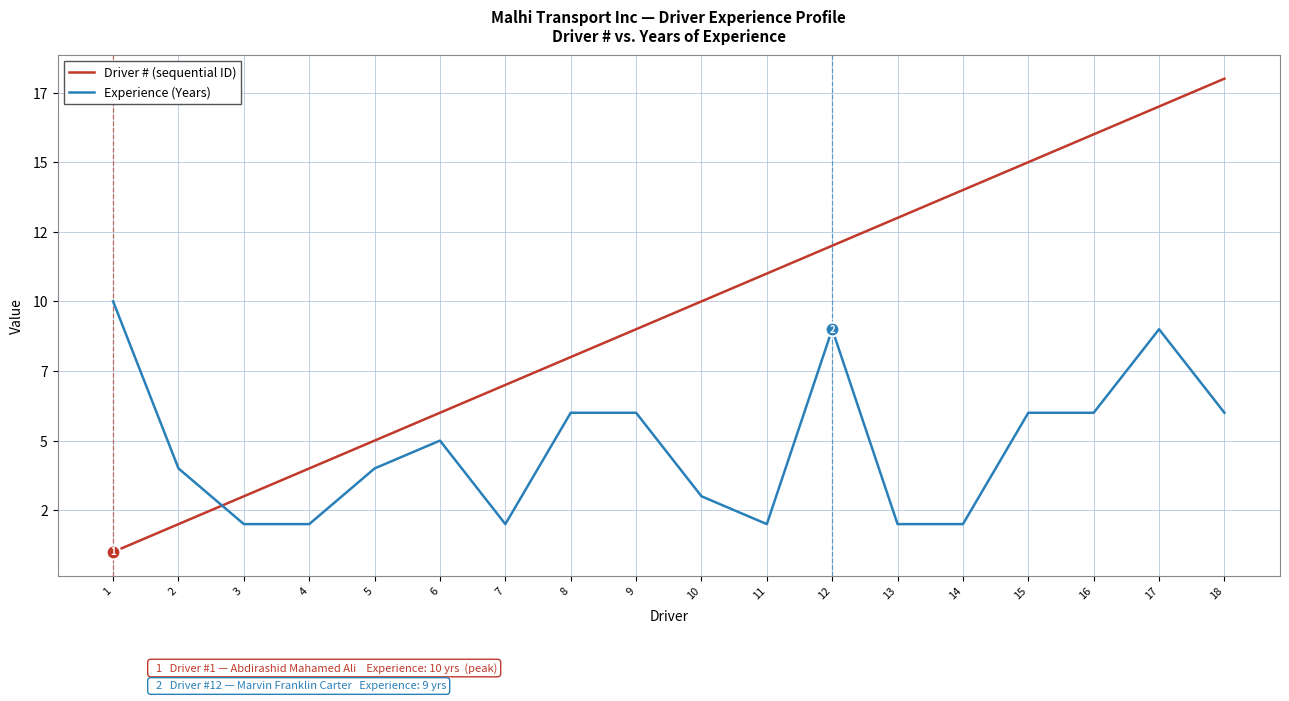

How many interior local peaks does the Experience (Years) series have?

3